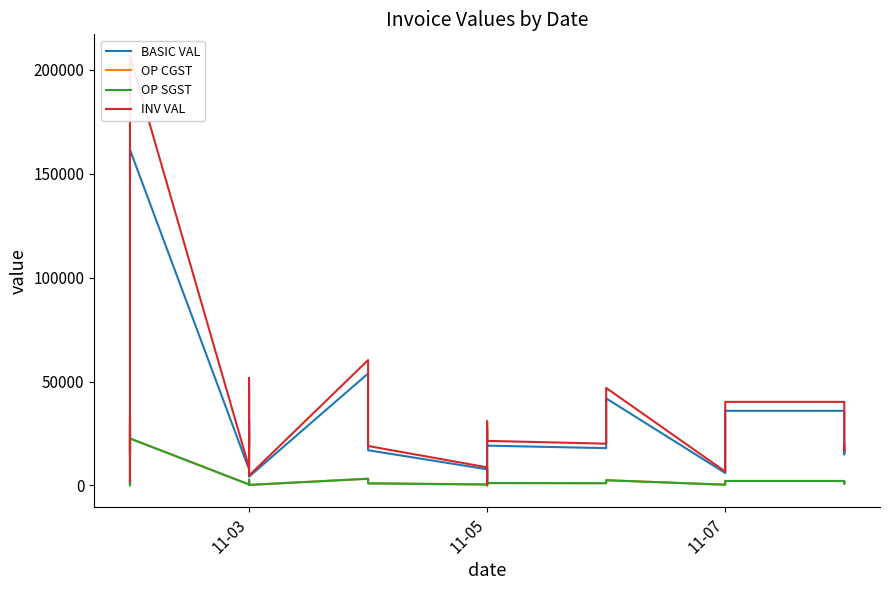

Which series has the largest total across all categories?

INV VAL